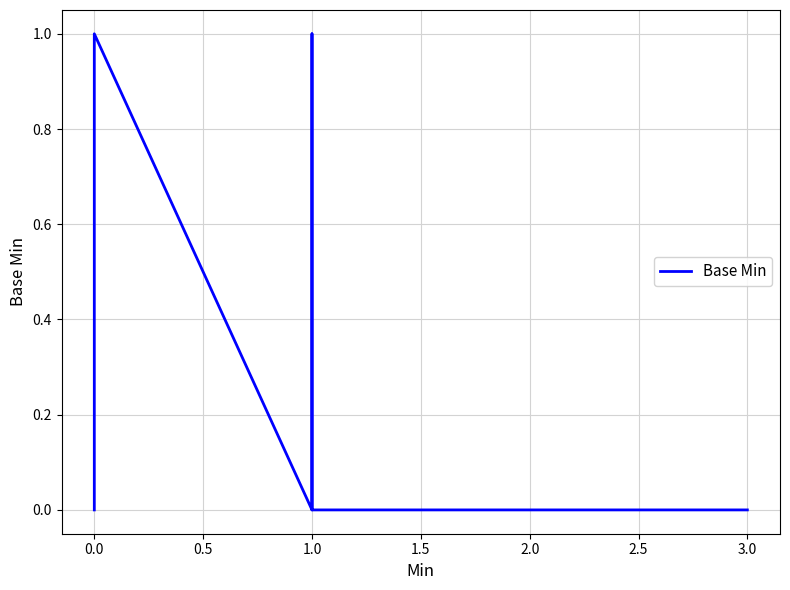

What is the sum of all values?

4